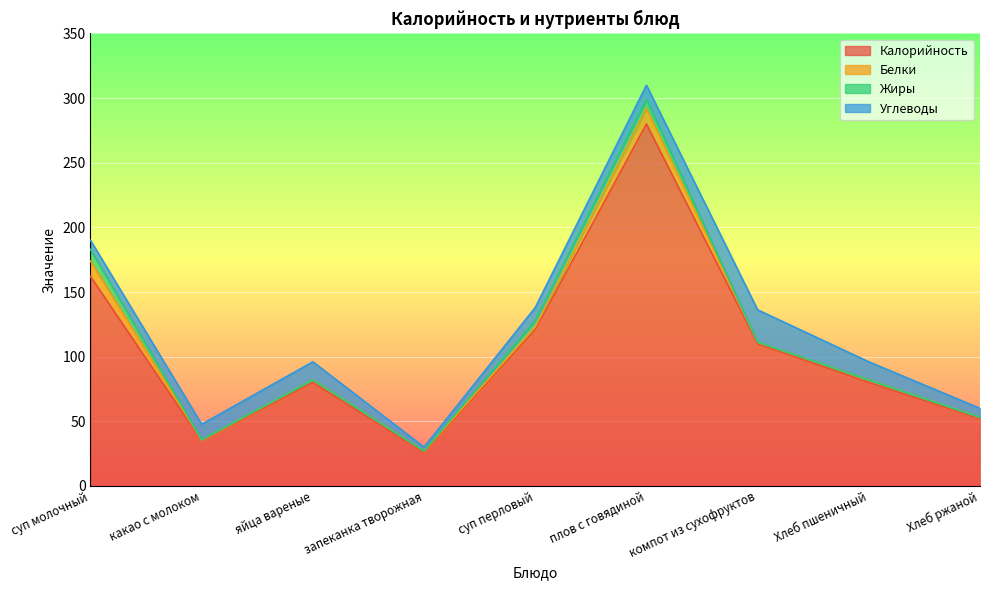

True or false: Белки has a value of 2.0 at Хлеб пшеничный.

True